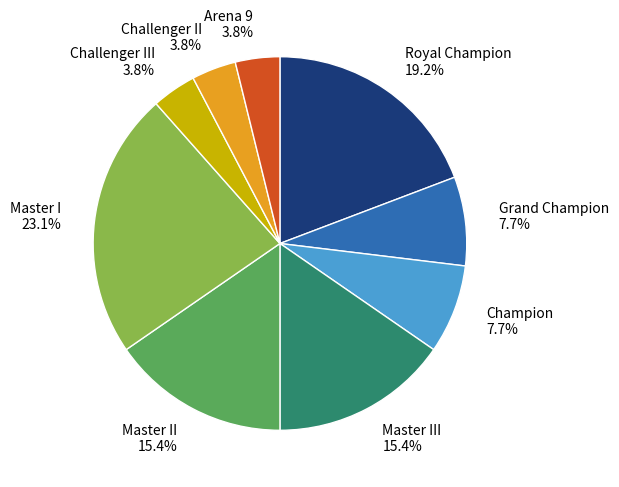

Does Grand Champion represent more than half of the total?

No